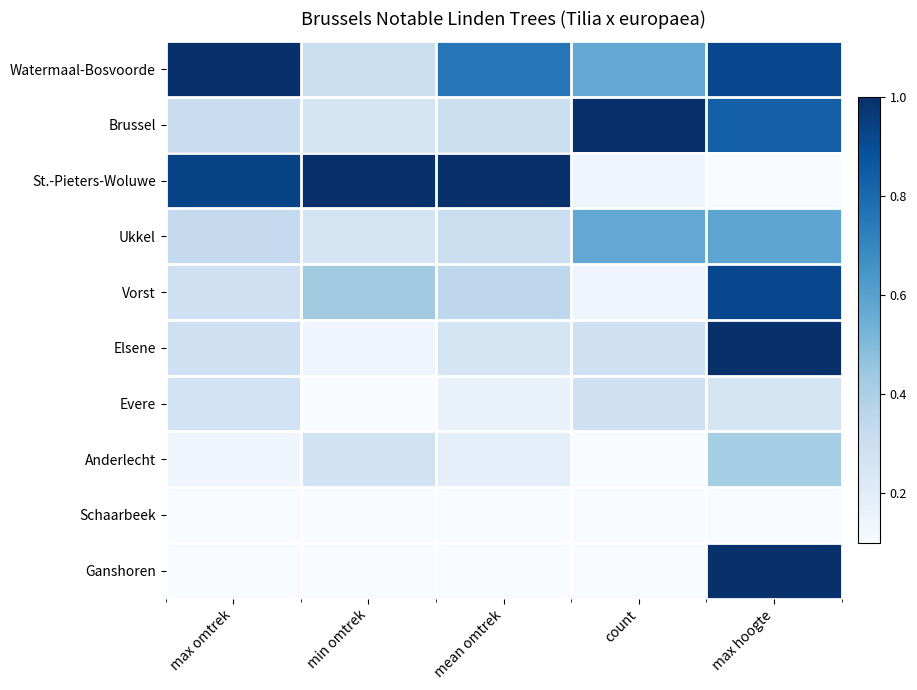

How many categories are shown in the chart?

5